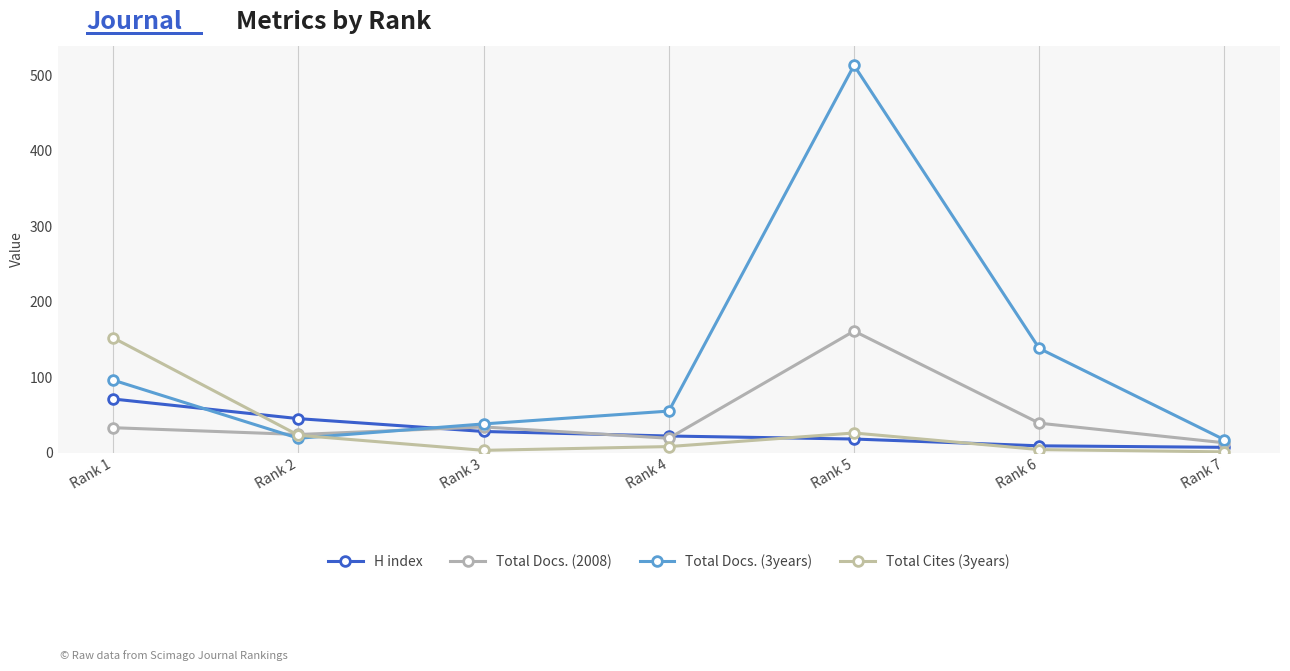

What is the minimum value shown in the chart?

1